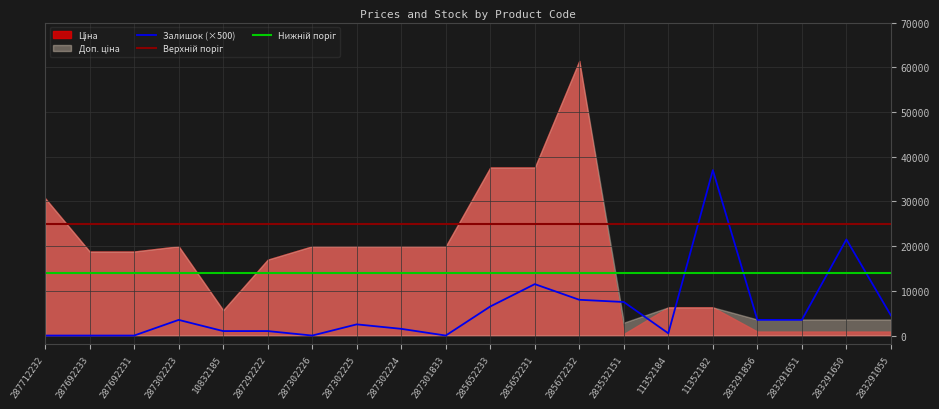

How many data points in Ціна are less than 18796?

9